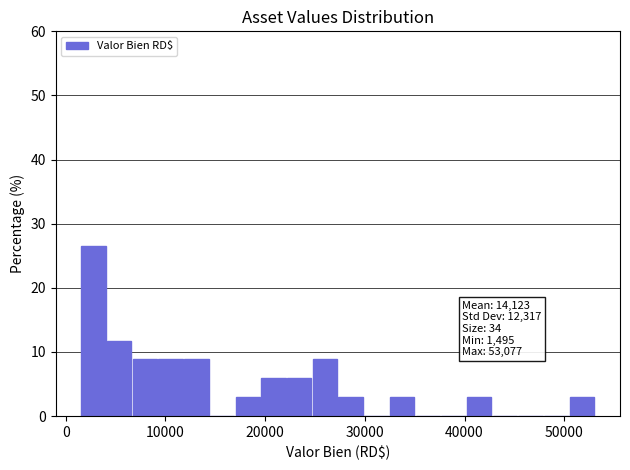

Around what value on the x-axis is the tallest bar? Give the approximate position of its centre, as read against the axis.

3000